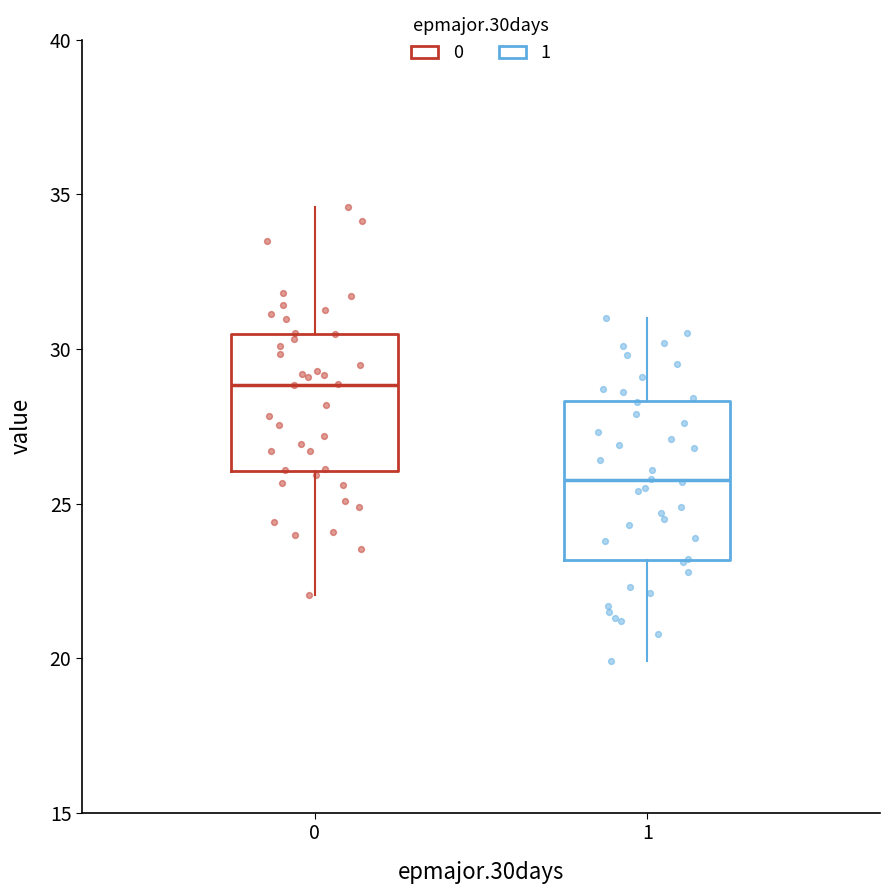

Which box's median line is the lowest?

1